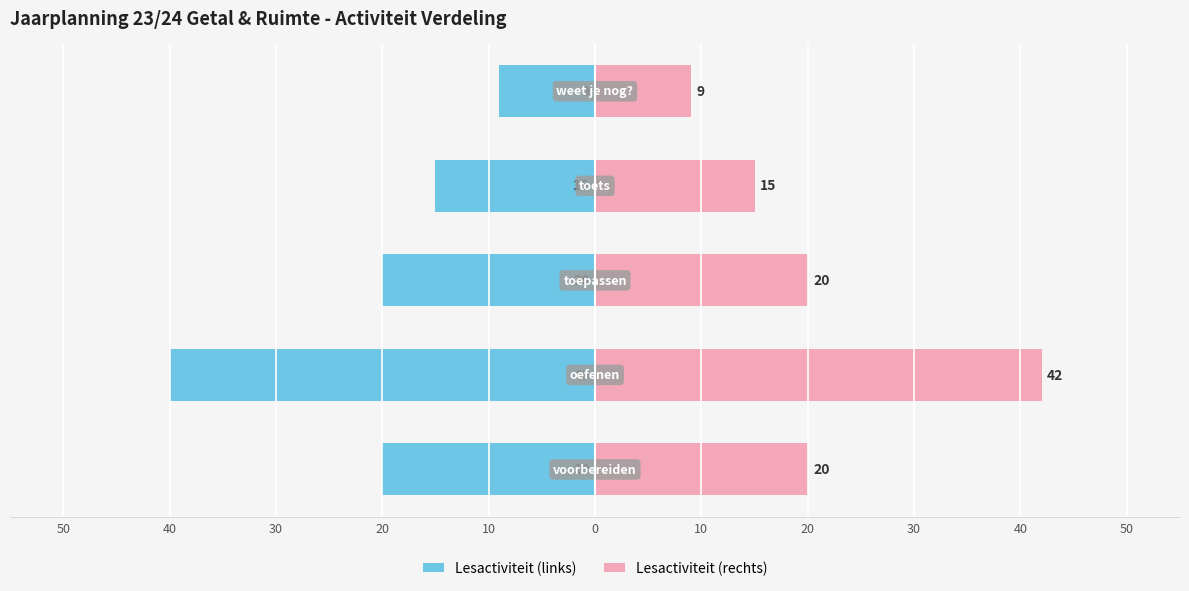

What is the sum of all blok 2 (rechts) values?

106